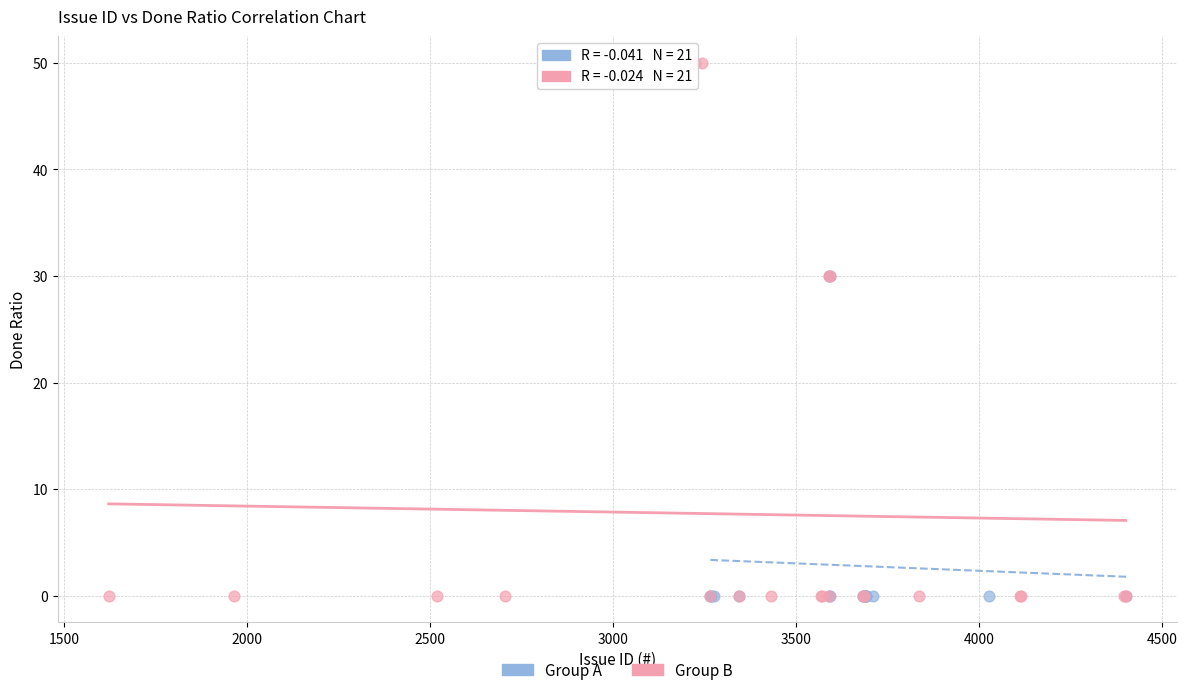

Which series has the widest spread of Y values?

Group B